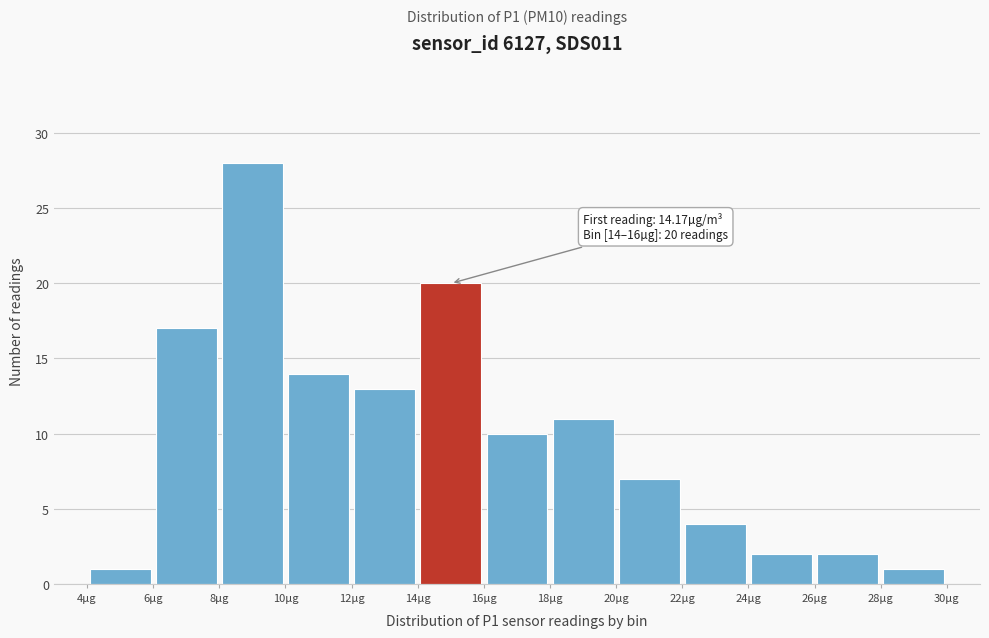

Over which range of the x-axis is the bar tallest?

8 to 10